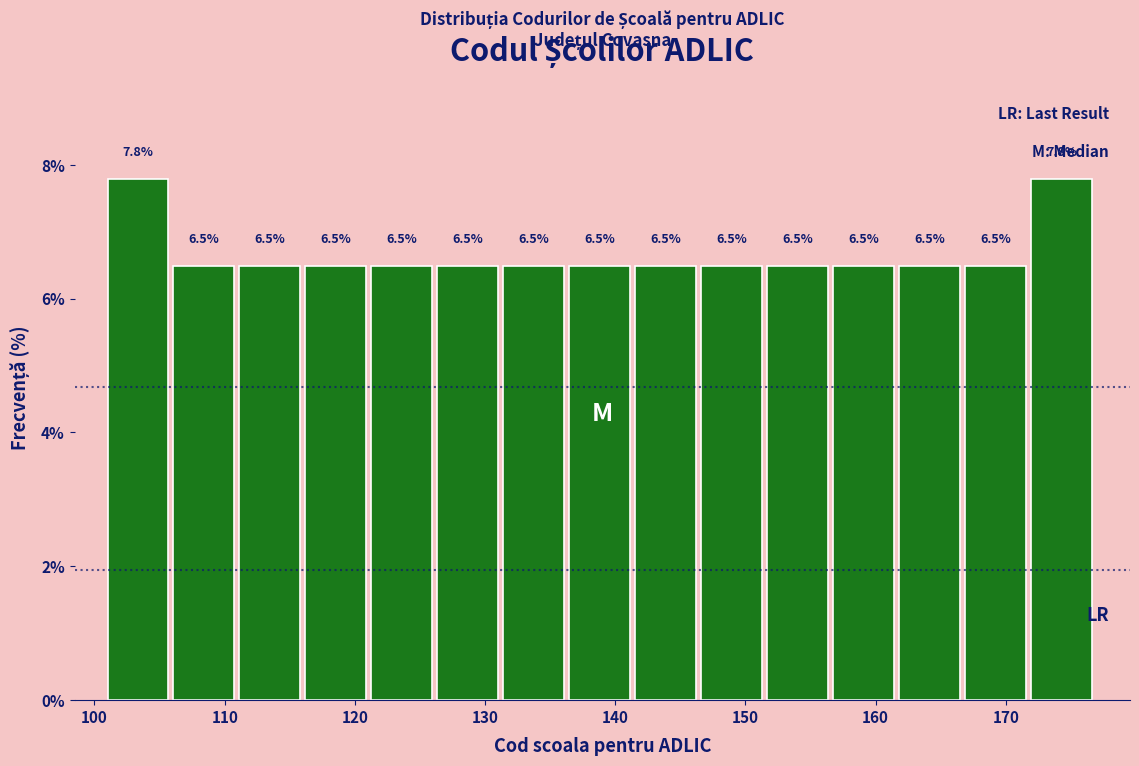

Reading left to right, transcribe this chart: for each bar, give the range it covers on the x-axis and its height. The bar edges are not printed on the chart, so give them approximately, as read against the axis.

101 to 106: 7.8
106 to 111: 6.5
111 to 116: 6.5
116 to 121: 6.5
121 to 126: 6.5
126 to 131: 6.5
131 to 136: 6.5
136 to 142: 6.5
142 to 147: 6.5
147 to 152: 6.5
152 to 157: 6.5
157 to 162: 6.5
162 to 167: 6.5
167 to 172: 6.5
172 to 177: 7.8